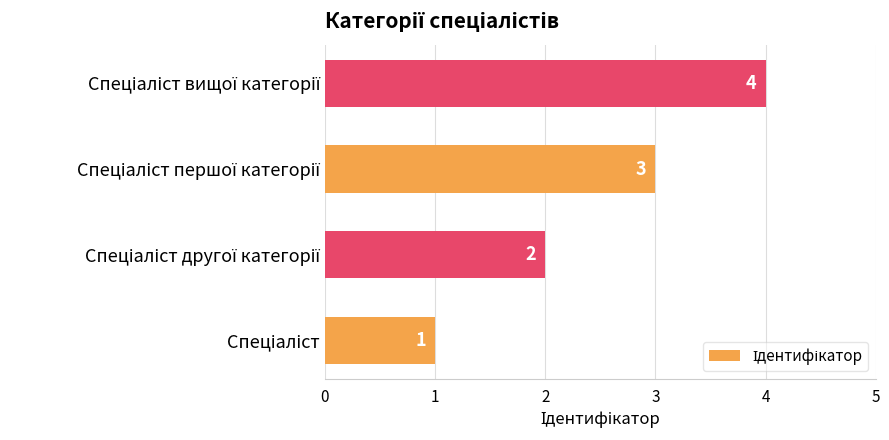

How many values are between 2 and 4?

3